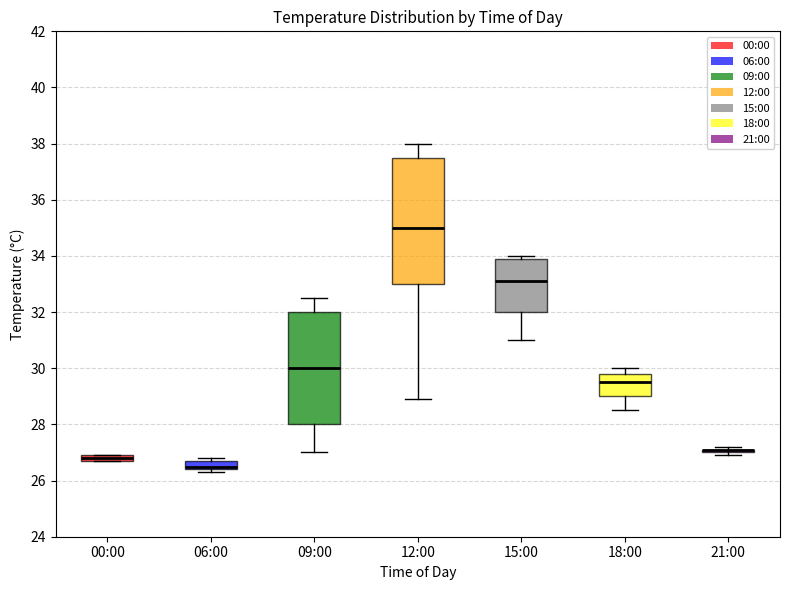

Where is the upper edge of the box for 00:00 on the y-axis? The values are not printed on the chart, so give them approximately, as read against the axis.

27.0